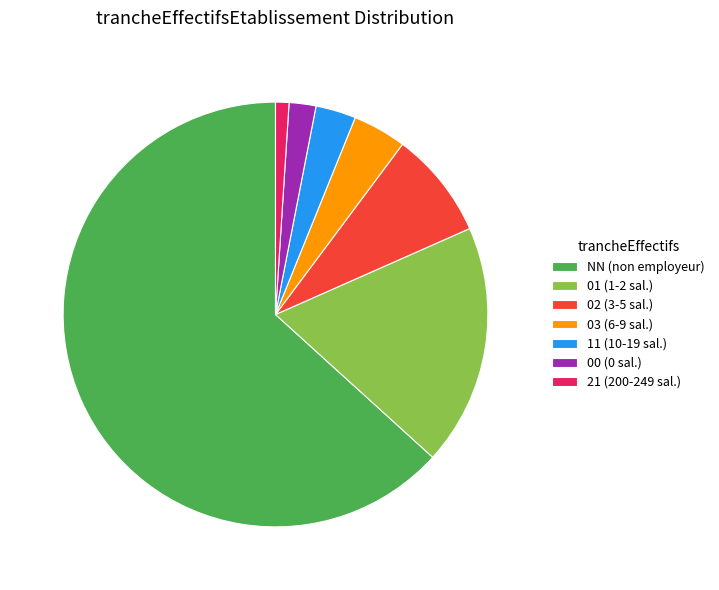

Do 21 (200-249 sal.) and 02 (3-5 sal.) together represent more than half of the pie?

No